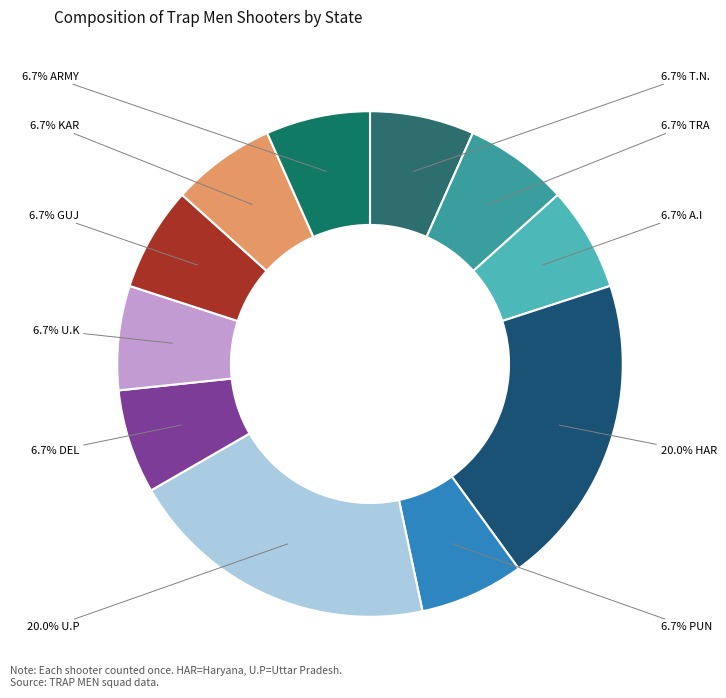

Count the number of slices in the pie.

11